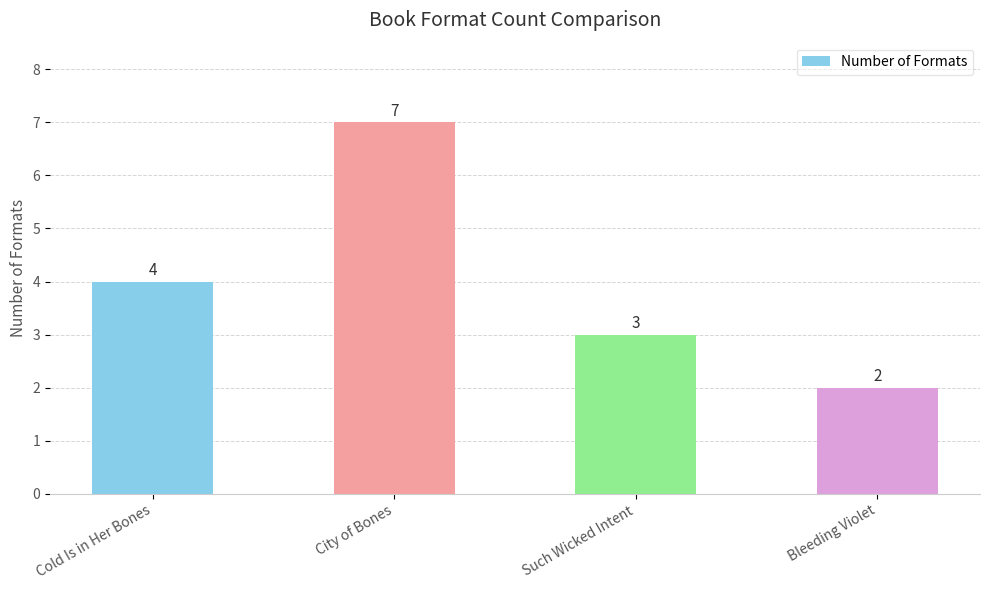

What is the difference between the second highest and second lowest values?

1